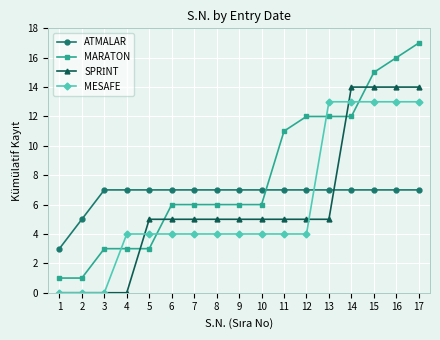

The value of MESAFE at 10 is 3. True or false?

False